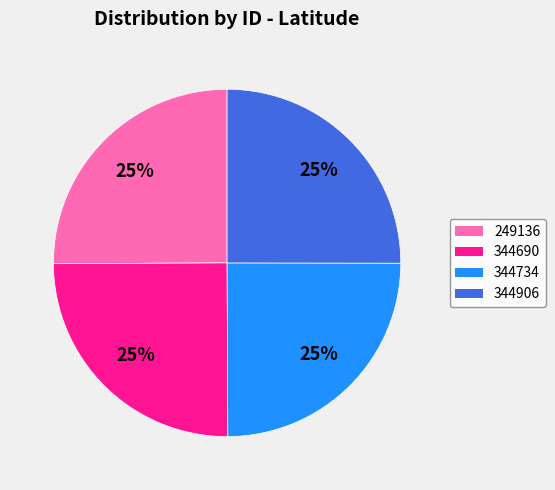

True or false: 344906 accounts for 25% of the total.

True